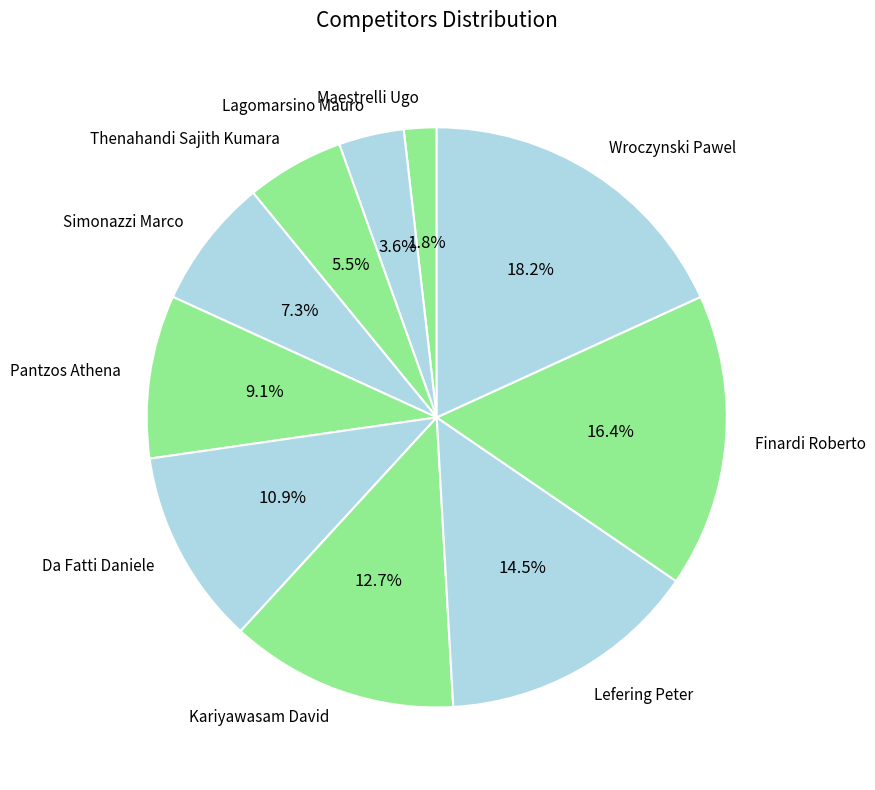

Combined, what portion of the pie is Da Fatti Daniele and Kariyawasam David?

23.6%